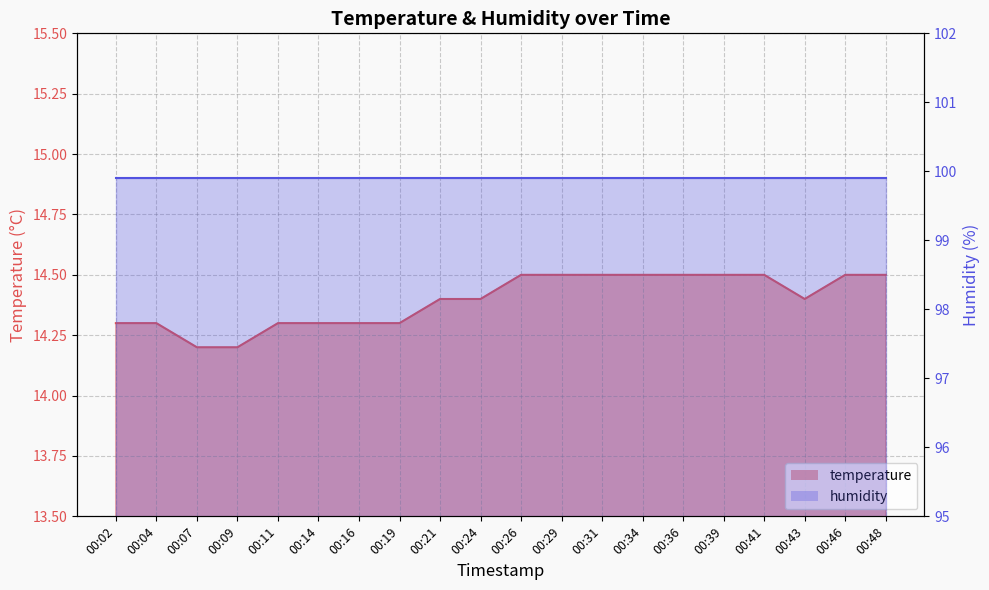

Rank the categories by value from highest to lowest.

00:26, 00:29, 00:31, 00:34, 00:36, 00:39, 00:41, 00:46, 00:48, 00:21, 00:24, 00:43, 00:02, 00:04, 00:11, 00:14, 00:16, 00:19, 00:07, 00:09